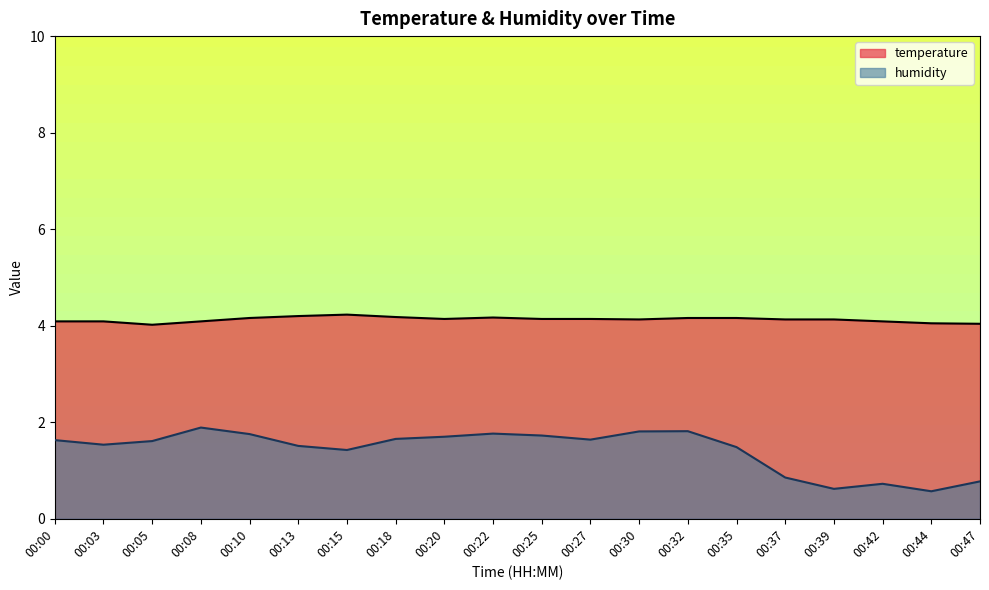

At how many categories does at least one series exceed 1?

20